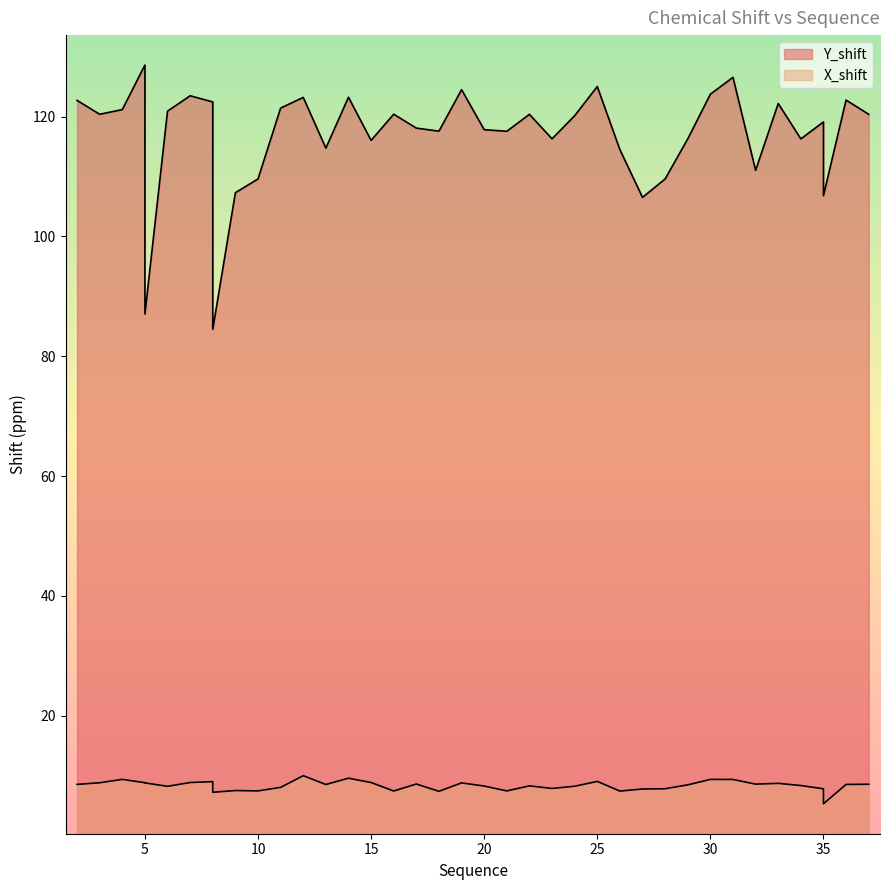

The value of X_shift at 36 is 3.8. True or false?

False